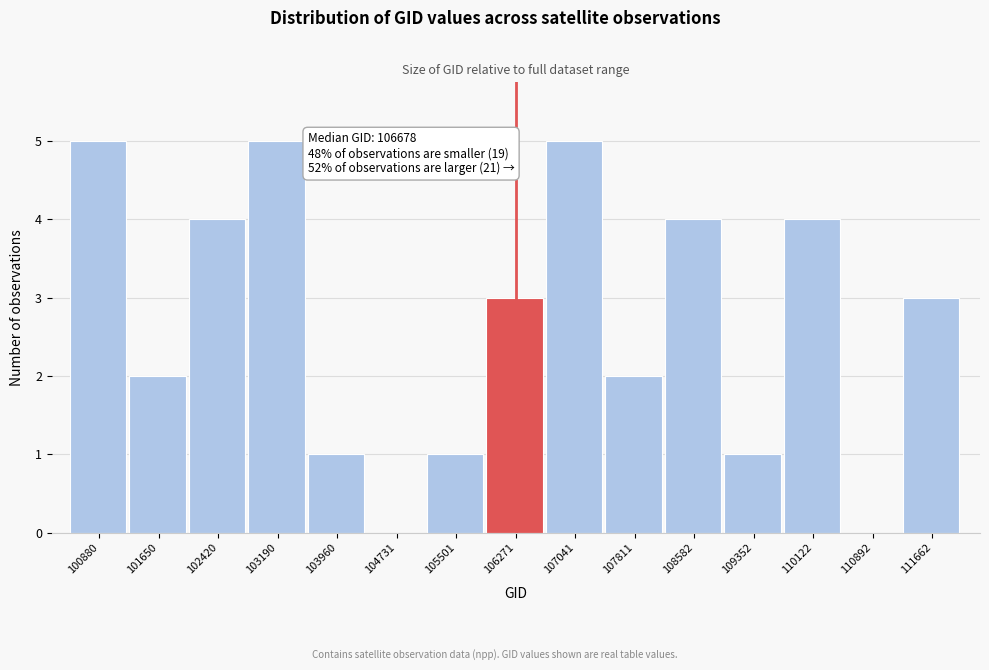

Reading left to right, transcribe all the data shown in this chart.

100880=5	101650=2	102420=4	103190=5	103960=1	104731=0	105501=1	106271=3	107041=5	107811=2	108582=4	109352=1	110122=4	110892=0	111662=3